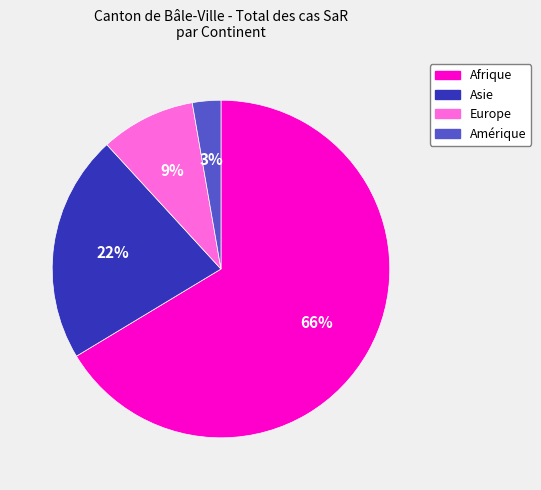

How many segments does this pie chart have?

4